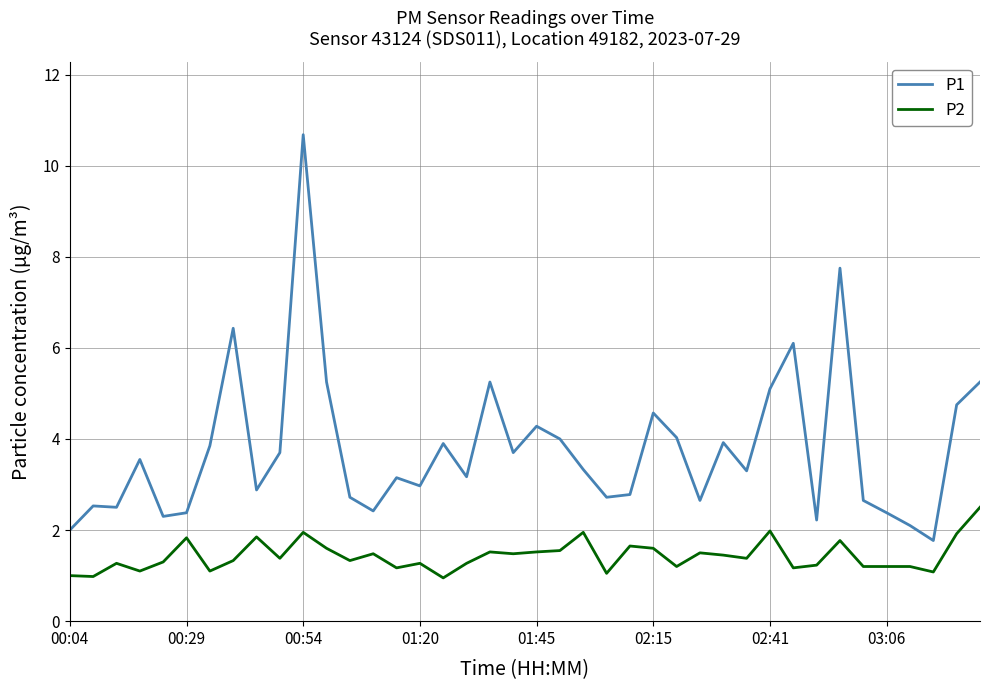

What is the maximum value for P2?

2.5